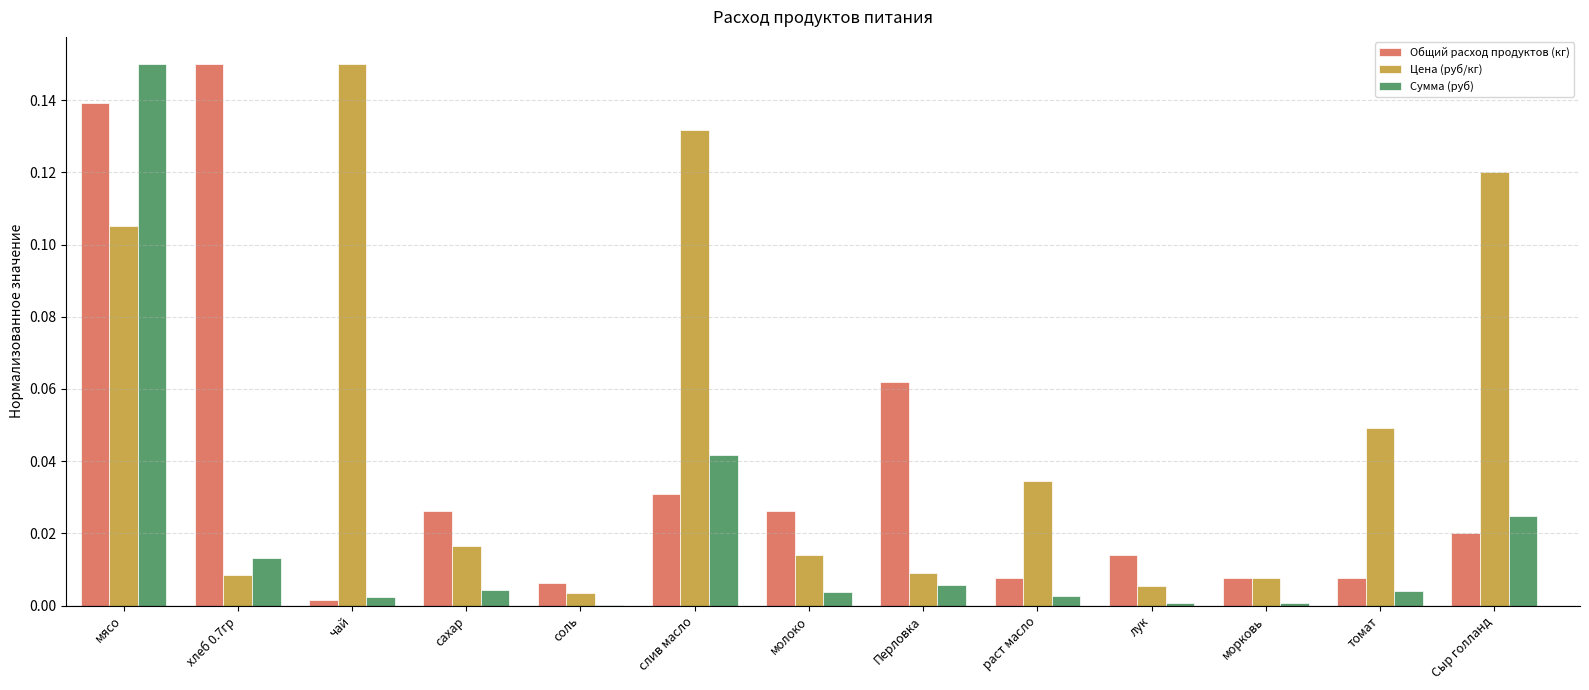

Which series changed the most between хлеб 0.7гр and лук?

Общий расход продуктов (кг)